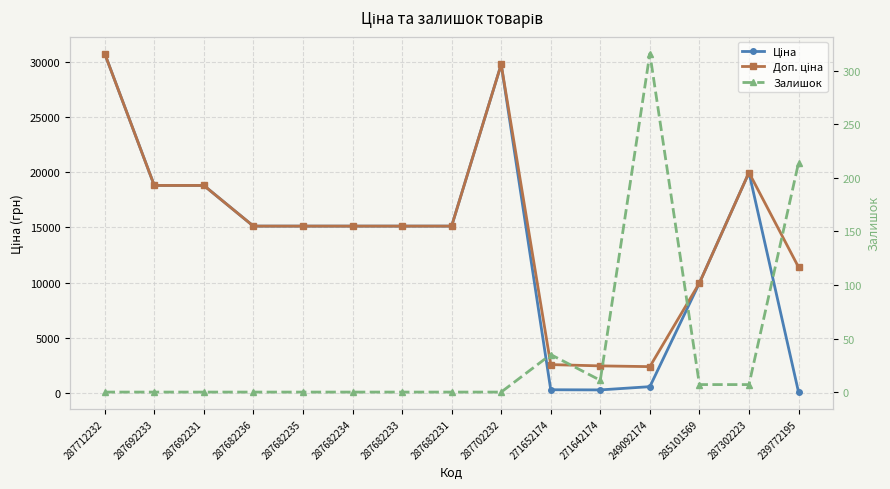

Which series has the largest range (max minus min)?

Ціна